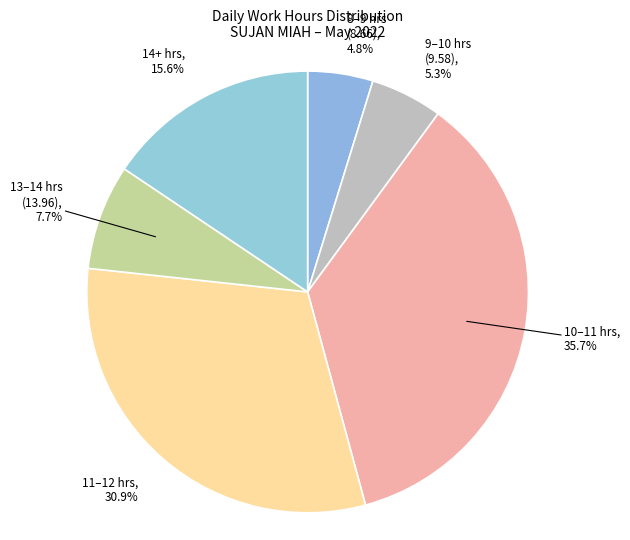

How many slices are in this pie chart?

6